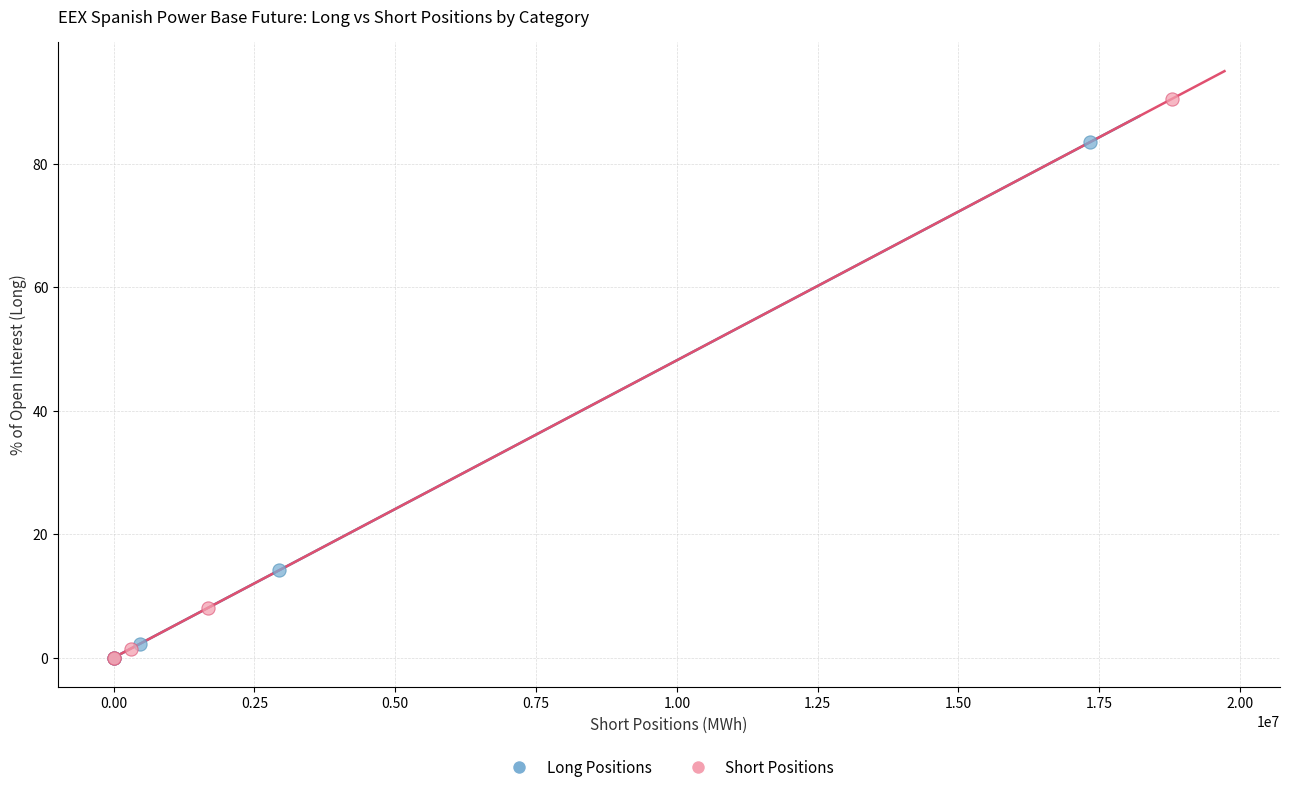

Which series has the largest Y range (max minus min)?

Short Positions